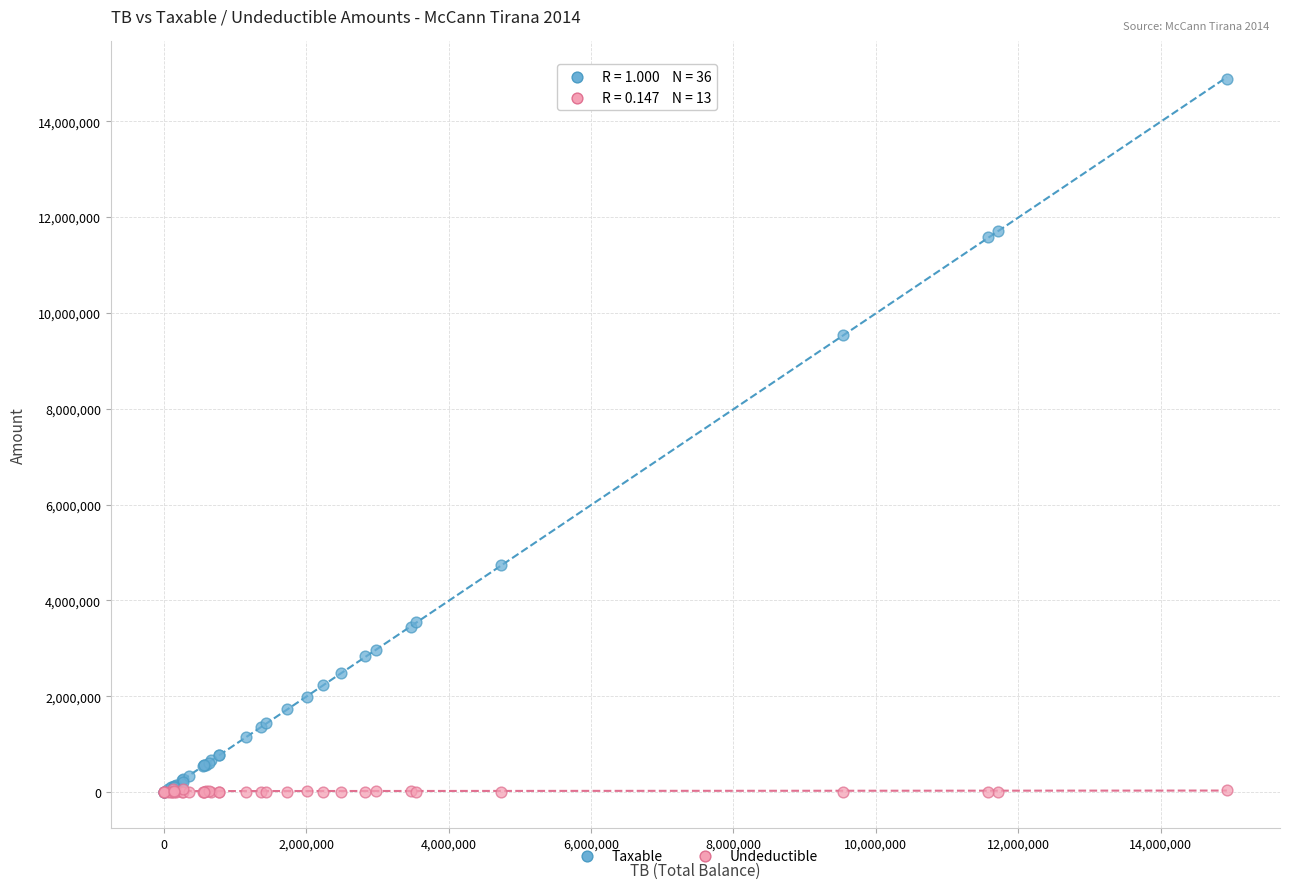

Which series has the widest spread of Y values?

Taxable